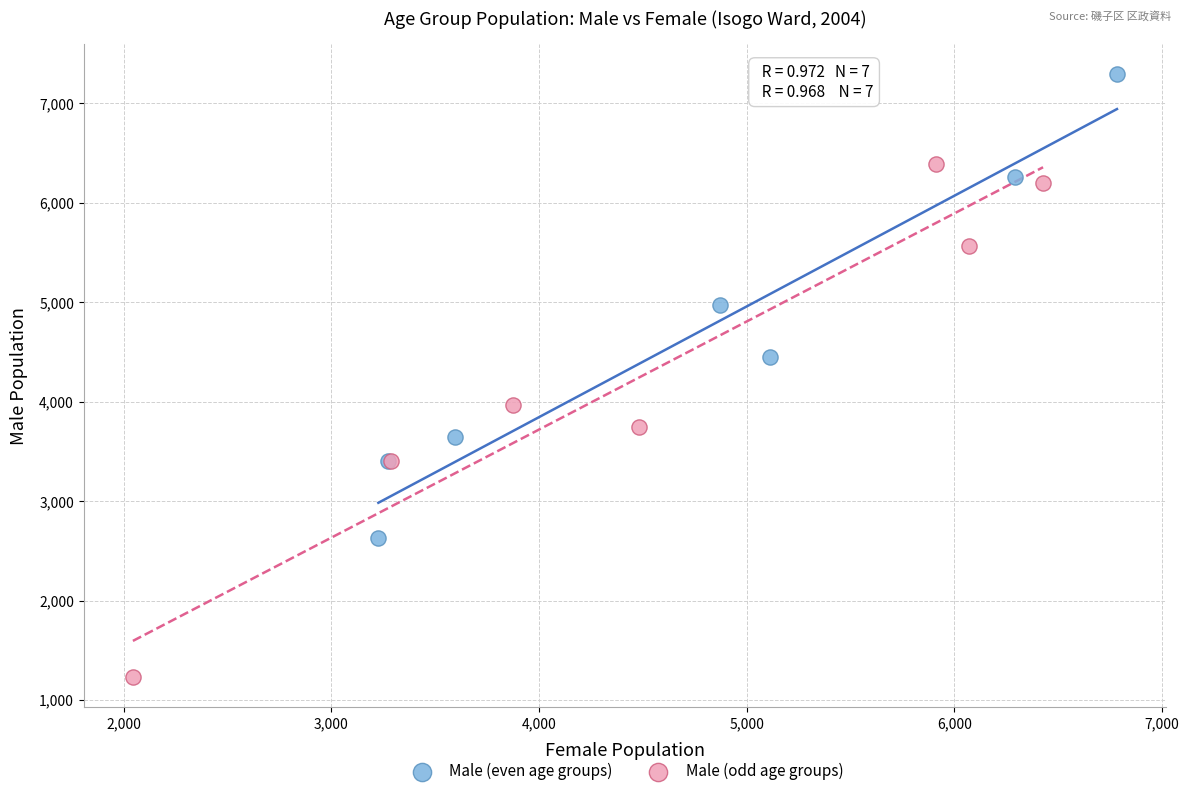

Which series contains the lowest Y value?

Male (odd age groups)